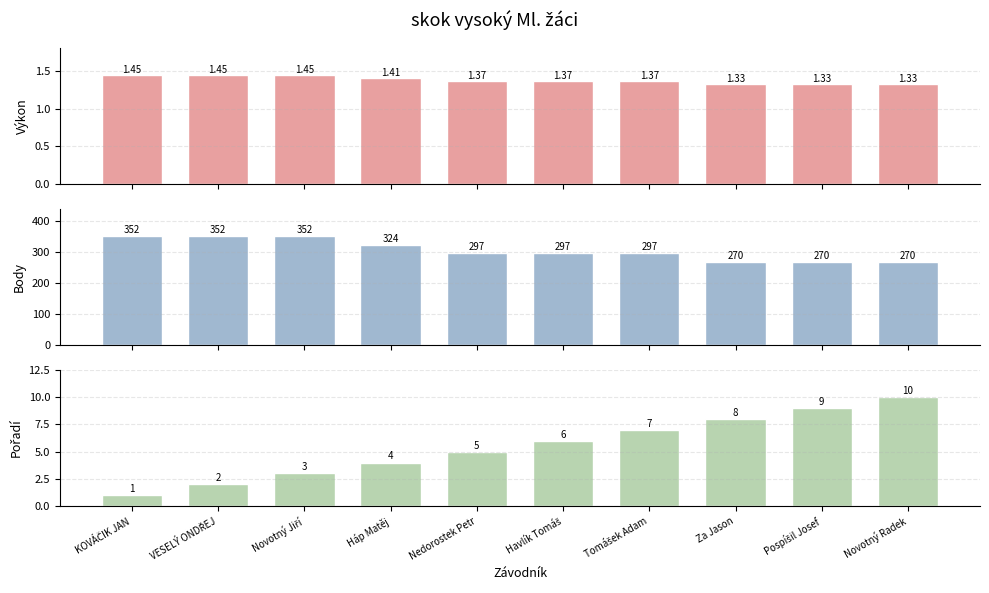

At which category does the chart reach its minimum across all series?

KOVÁČIK JAN